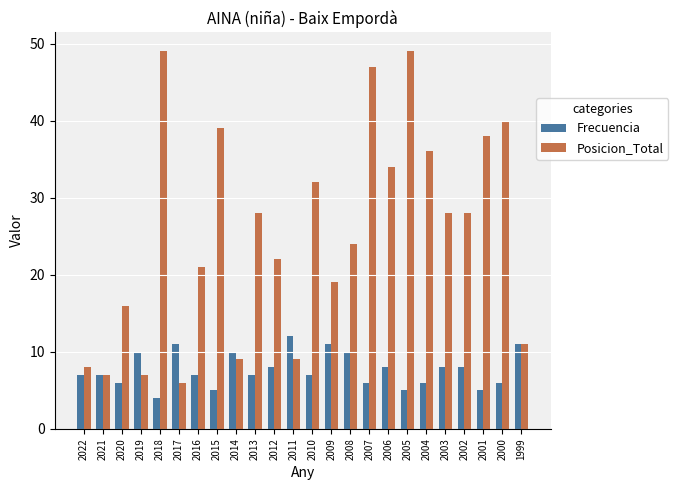

What is the spread (max minus min) of values at 2003?

20